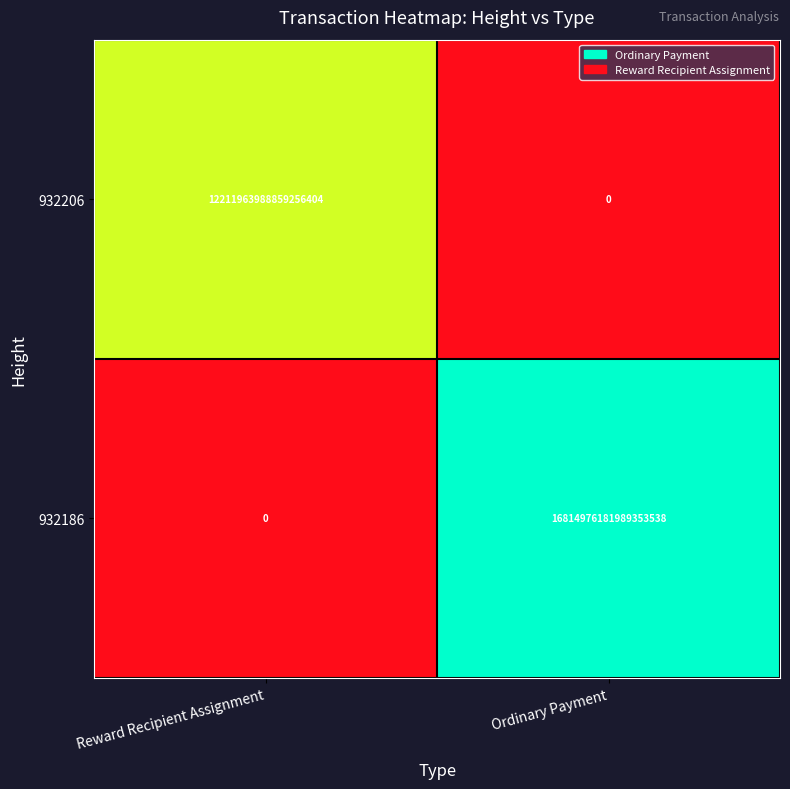

Which label corresponds to the largest value in the chart?

Ordinary Payment